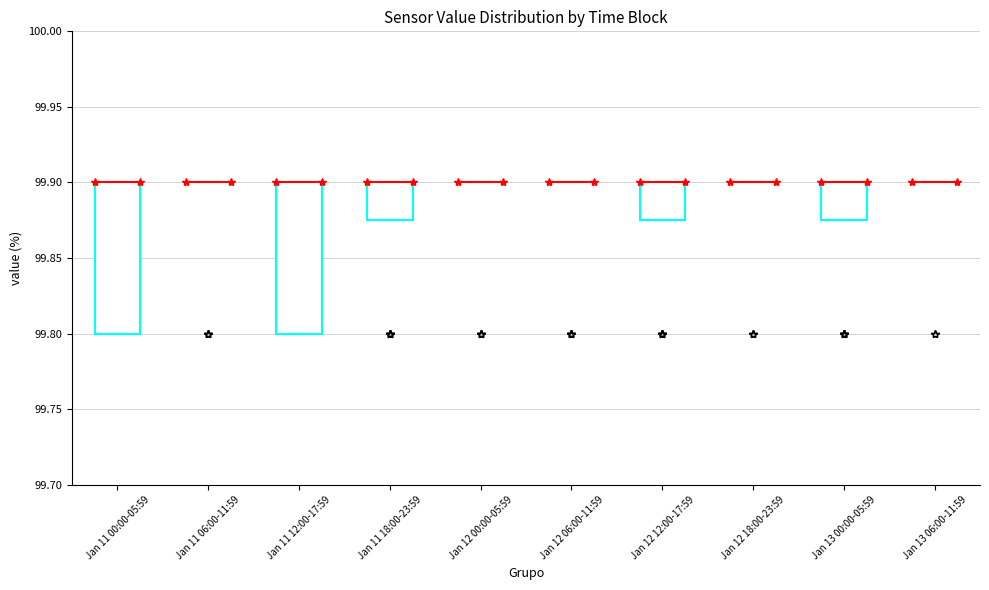

Reading left to right, transcribe this box plot: for each box, give where its median line is, the range the box spans, and where its two whiskers end, as read against the y-axis. The values are not printed on the chart, so give them approximately, as read against the axis.

Jan 11 00:00-05:59: median 99.900 (drawn on the box's upper edge), box 99.800 to 99.900, whiskers 99.800 to 99.900
Jan 11 06:00-11:59: box collapsed to a line at 99.900, whiskers 99.900 to 99.900
Jan 11 12:00-17:59: median 99.900 (drawn on the box's upper edge), box 99.800 to 99.900, whiskers 99.800 to 99.900
Jan 11 18:00-23:59: median 99.900 (drawn on the box's upper edge), box 99.875 to 99.900, whiskers 99.875 to 99.900
Jan 12 00:00-05:59: box collapsed to a line at 99.900, whiskers 99.900 to 99.900
Jan 12 06:00-11:59: box collapsed to a line at 99.900, whiskers 99.900 to 99.900
Jan 12 12:00-17:59: median 99.900 (drawn on the box's upper edge), box 99.875 to 99.900, whiskers 99.875 to 99.900
Jan 12 18:00-23:59: box collapsed to a line at 99.900, whiskers 99.900 to 99.900
Jan 13 00:00-05:59: median 99.900 (drawn on the box's upper edge), box 99.875 to 99.900, whiskers 99.875 to 99.900
Jan 13 06:00-11:59: box collapsed to a line at 99.900, whiskers 99.900 to 99.900